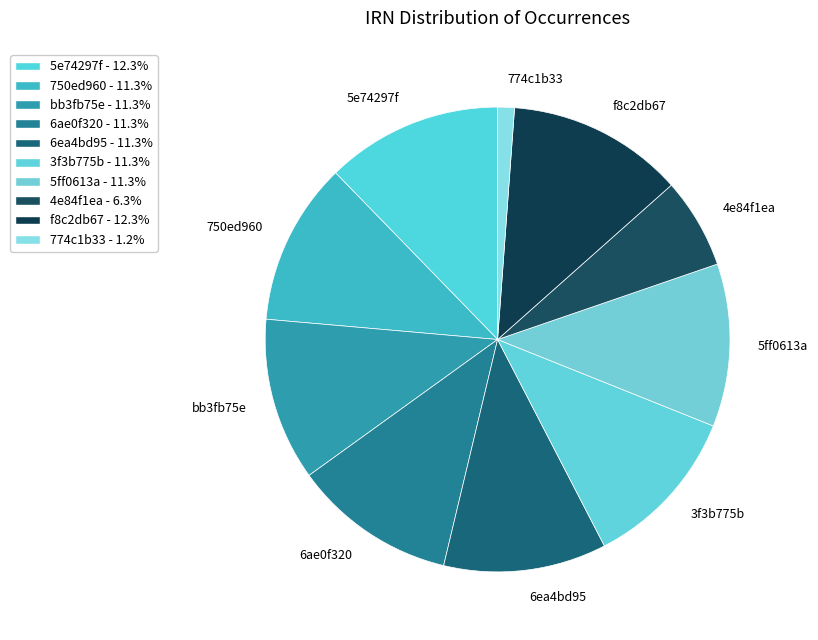

Which slice is the smallest?

774c1b33